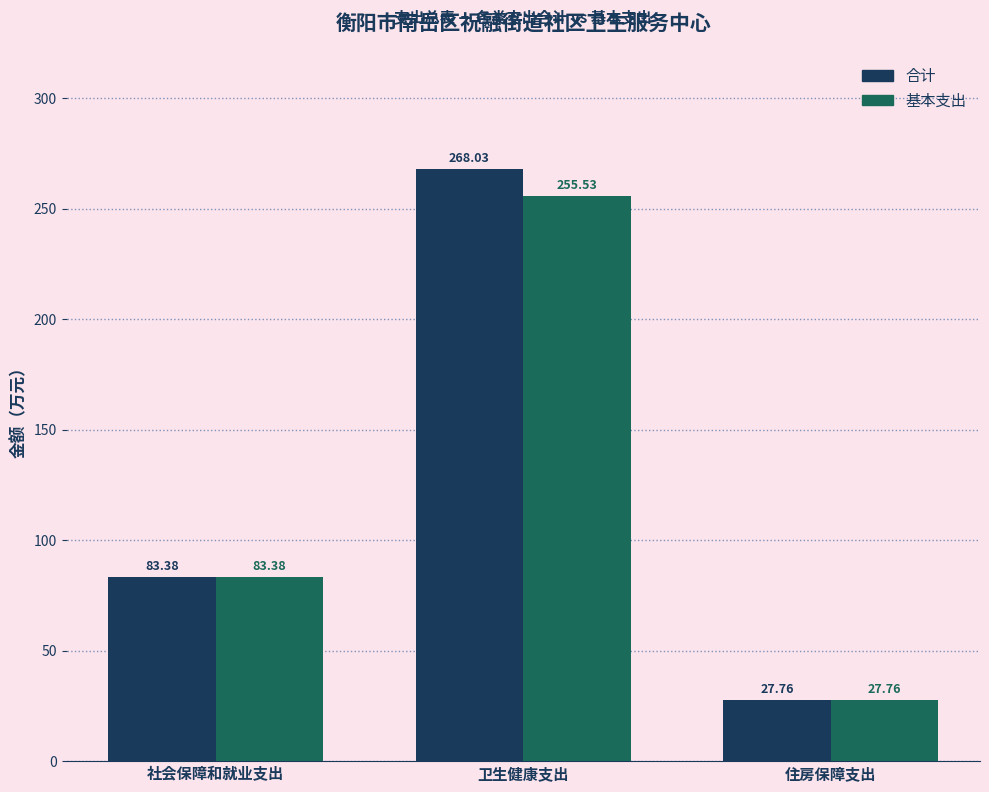

Reading right to left, transcribe all the data shown in this chart.

合计: 27.8	268.0	83.4
基本支出: 27.8	255.5	83.4